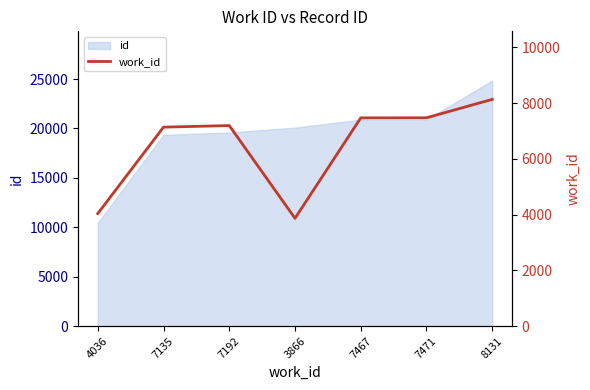

What position from the left is 3866?

4